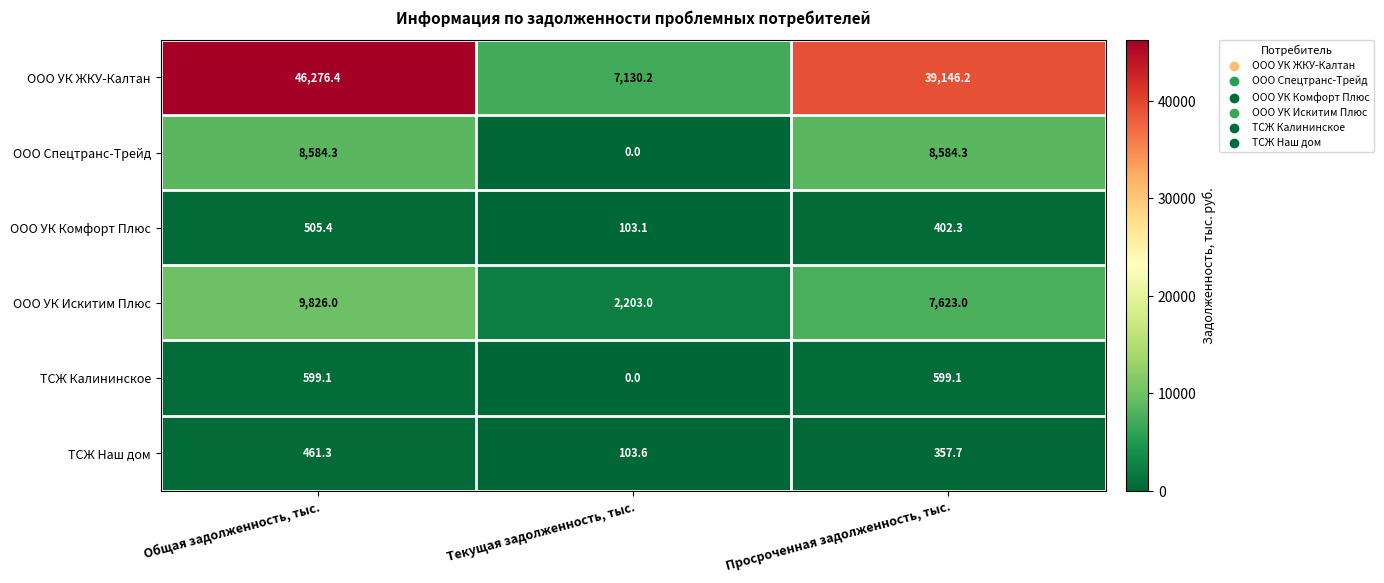

What is the average value of the ТСЖ Калининское series?

399.4